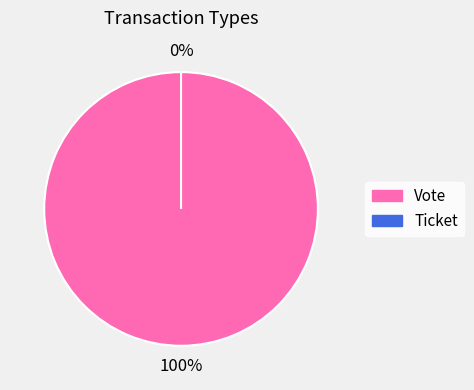

Is there a majority slice in this chart?

Yes